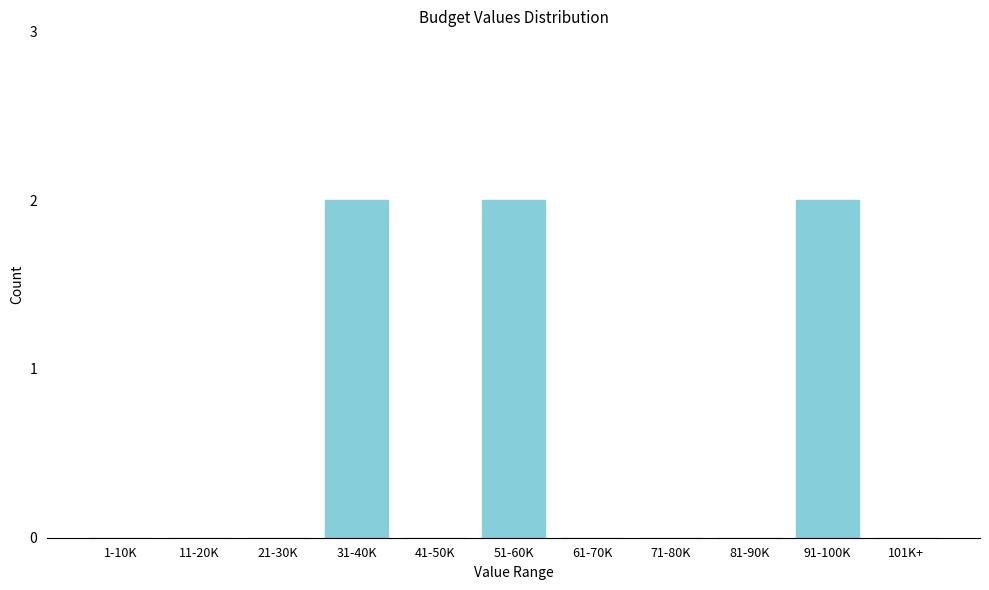

Reading left to right, transcribe all the data shown in this chart.

1-10K=0	11-20K=0	21-30K=0	31-40K=2	41-50K=0	51-60K=2	61-70K=0	71-80K=0	81-90K=0	91-100K=2	101K+=0